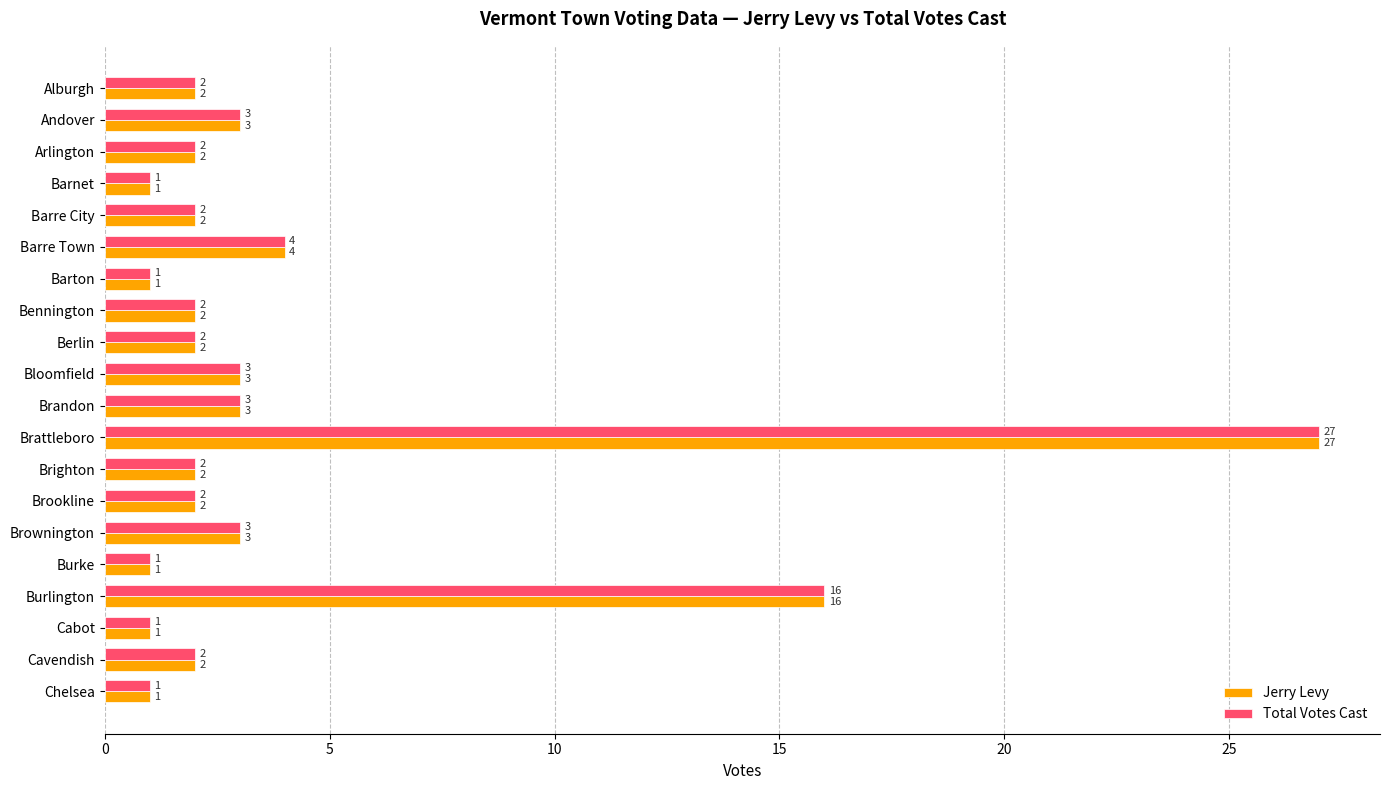

At which label is Jerry Levy closest to 14?

Burlington